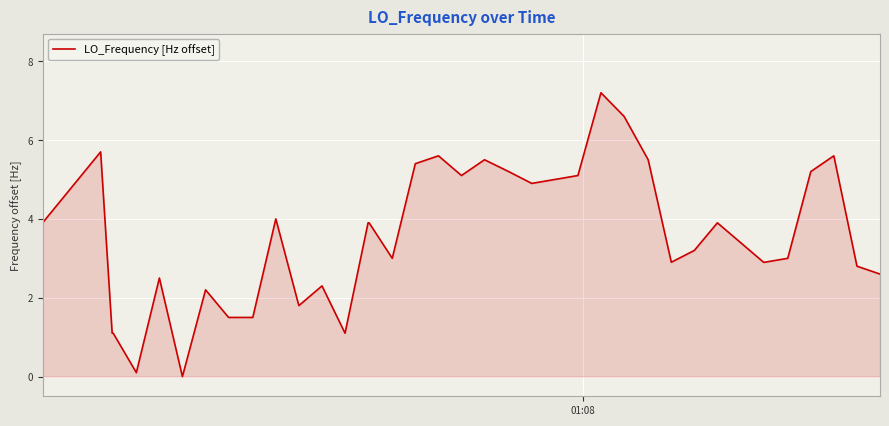

Reading right to left, transcribe all the data shown in this chart.

2.6	2.8	5.6	5.2	3.0	2.9	2.9	3.4	3.9	3.2	2.9	5.5	6.6	7.2	5.1	5.0	4.9	5.2	5.5	5.1	5.6	5.4	3.0	3.9	3.9	1.1	2.3	1.8	4.0	1.5	1.5	2.2	0.0	2.5	0.1	1.1	1.1	5.7	3.9